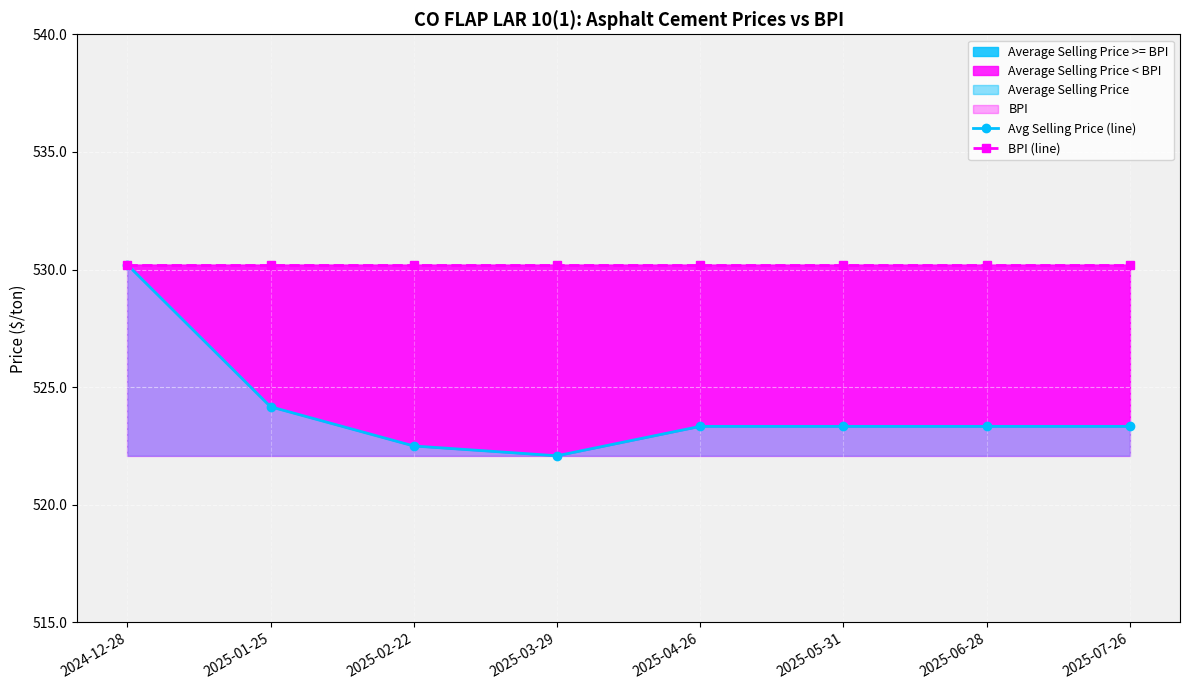

What is the spread (max minus min) of values at 2025-03-29?

8.1